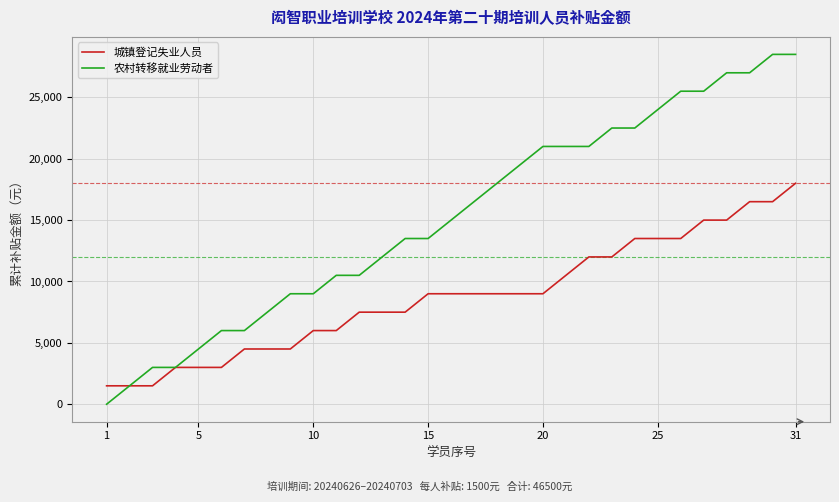

Which series has the largest total across all categories?

农村转移就业劳动者